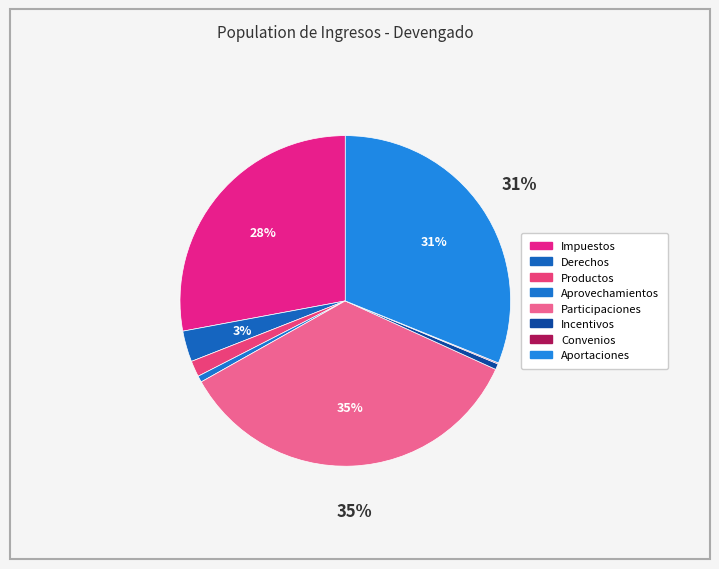

True or false: Impuestos accounts for 28% of the total.

True